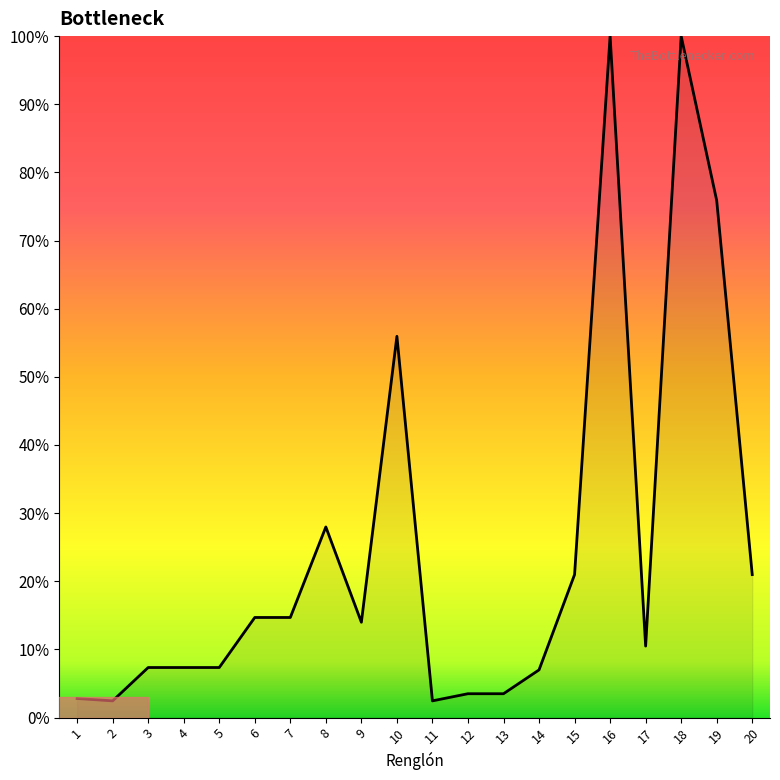

What is the greatest value displayed?

100.0